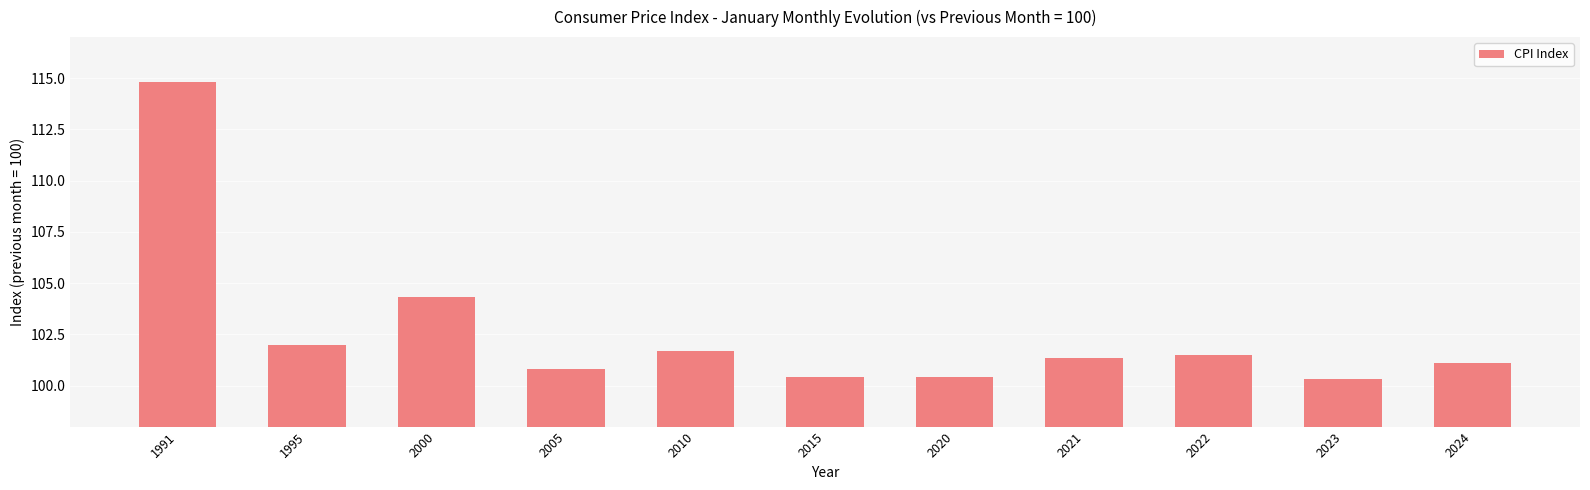

What is the value of the 5th bar from the left?

101.7